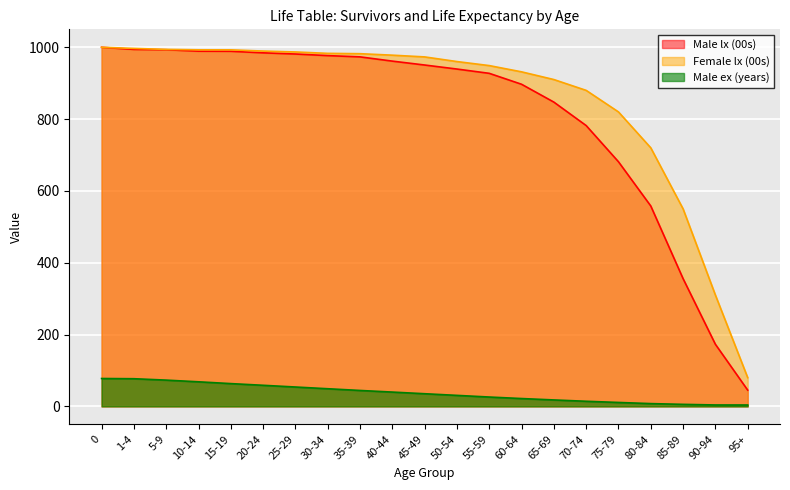

True or false: Male lx has a value of 588.5 at 55-59.

False